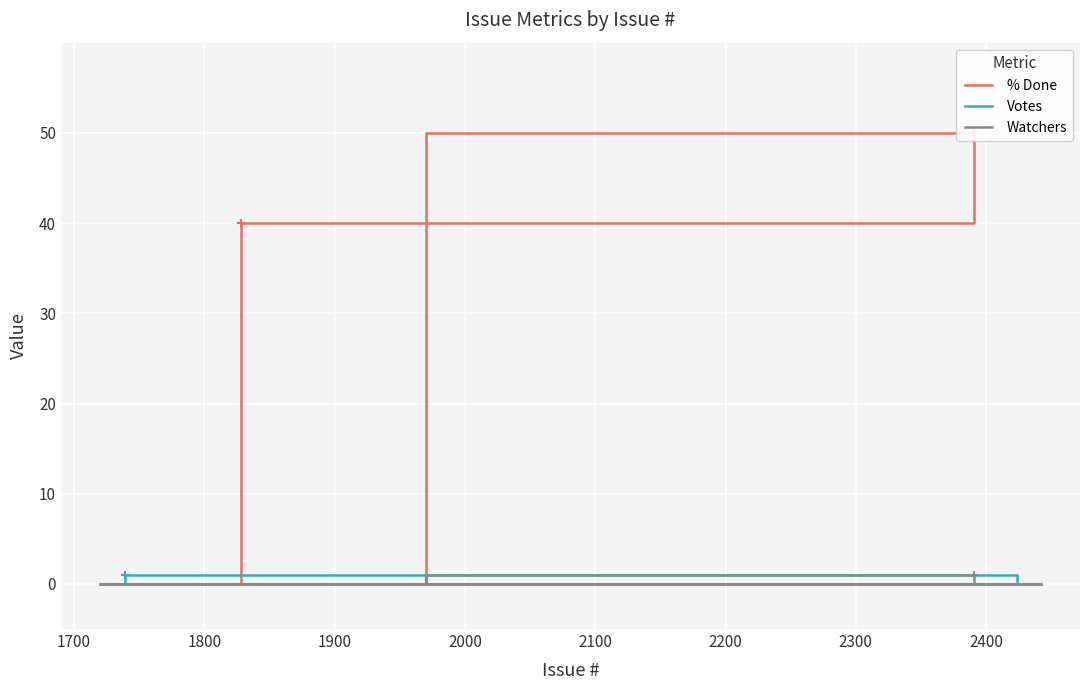

Is this an area chart (filled region under the line)?

No